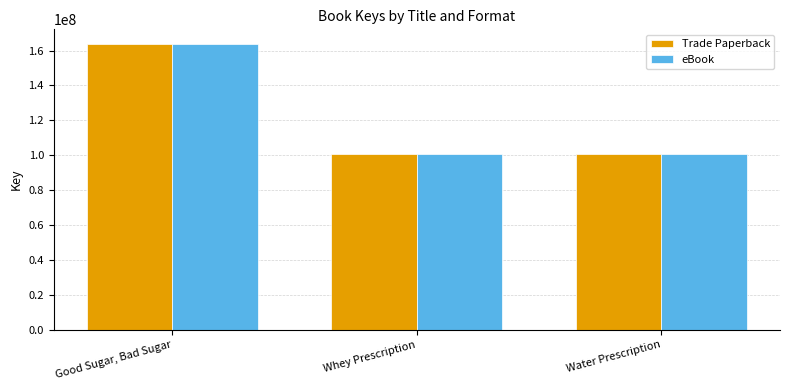

The value of eBook at Good Sugar, Bad Sugar is 107370086. True or false?

False